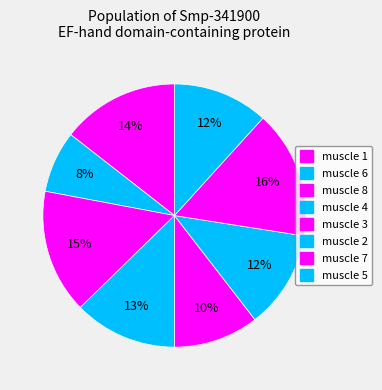

How much of the chart is everything except muscle 1?

85.5%